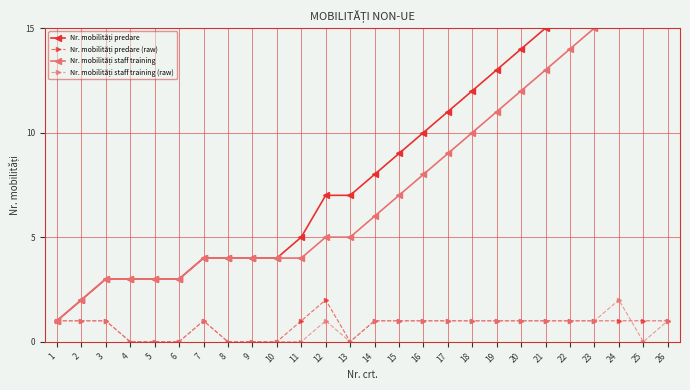

What is the total value across all series at 11?

10